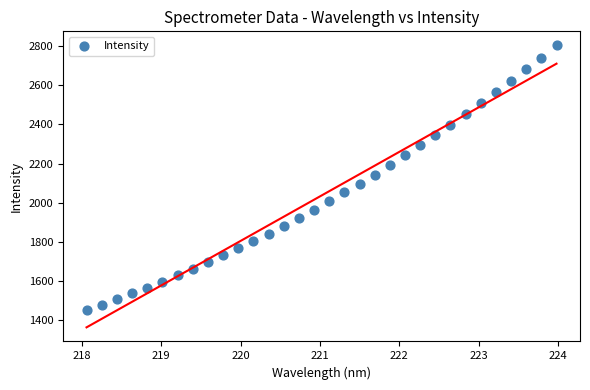

What is the range of X values (max minus min)?

5.9